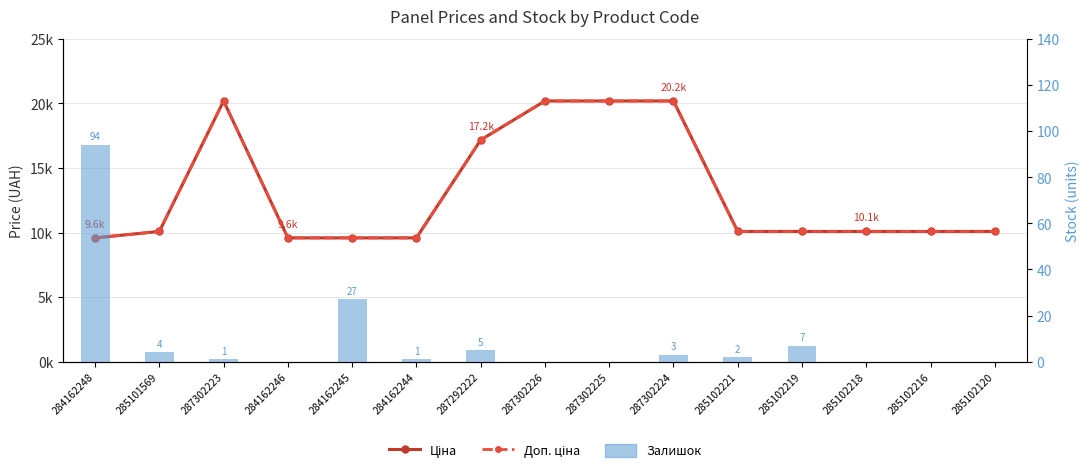

What is the value of the Ціна bar at the 11th from the left?

10085.8